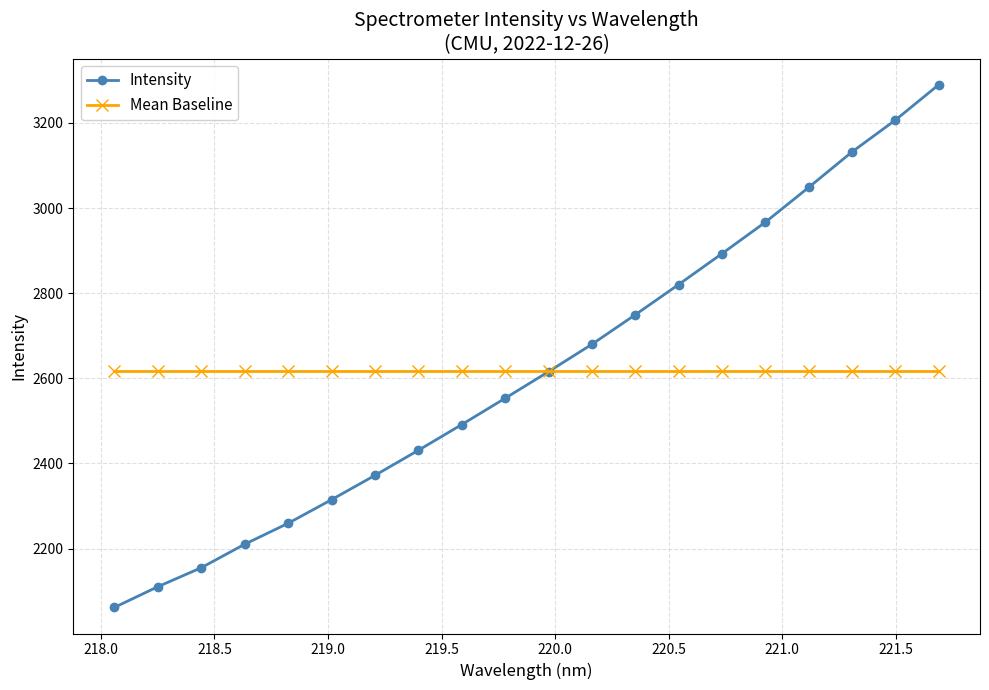

Which series has the largest range (max minus min)?

Intensity